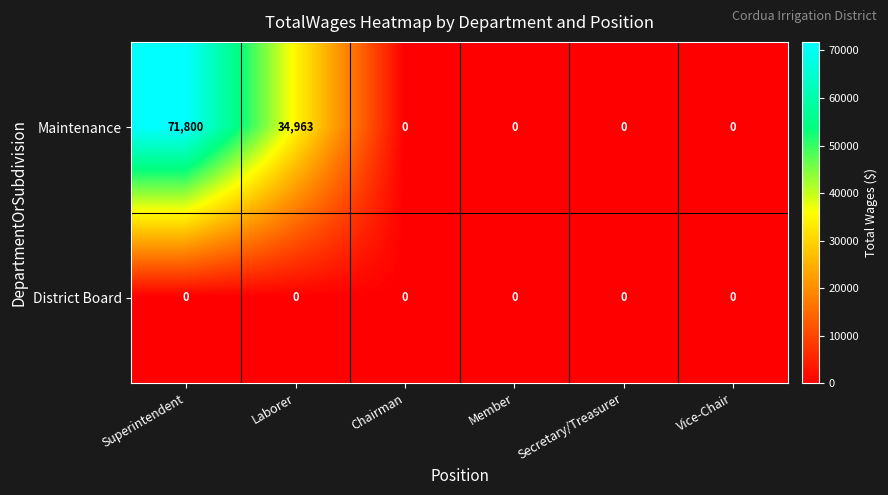

List the series in order of their peak value, highest first.

Maintenance, District Board